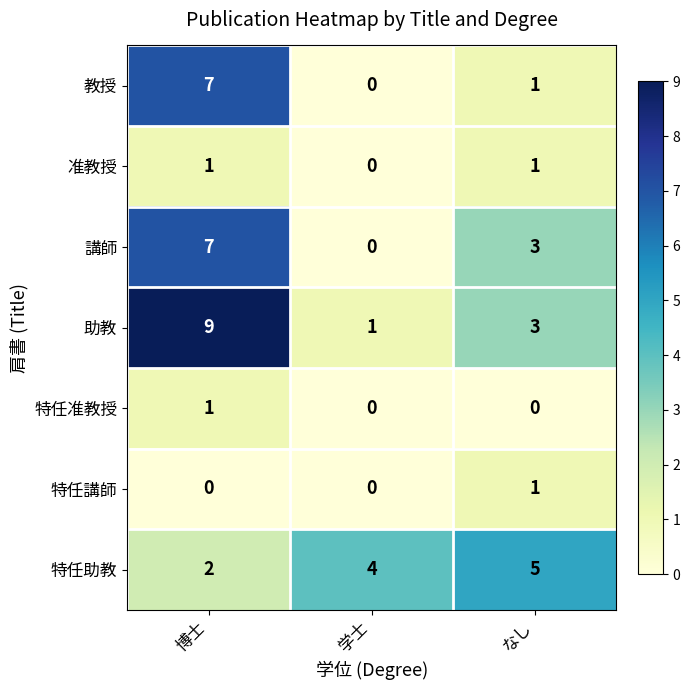

What is the maximum value for 特任助教?

5